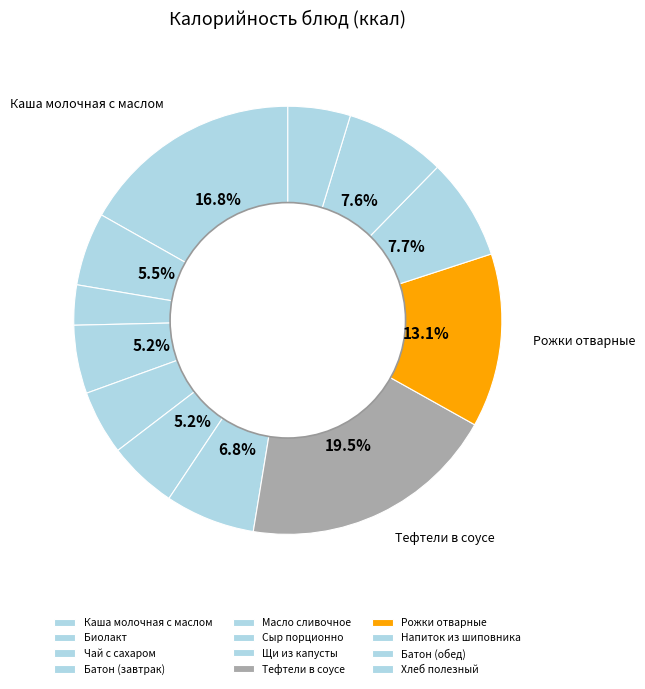

What percentage is the Щи из капусты slice, to the nearest percent?

7%